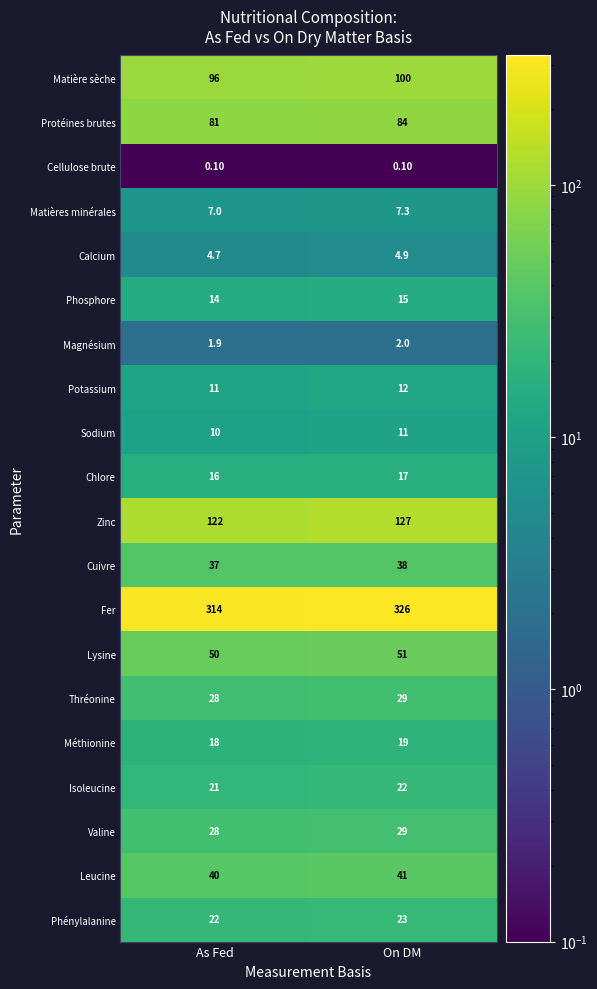

What is the total value across all series at On DM?

958.3